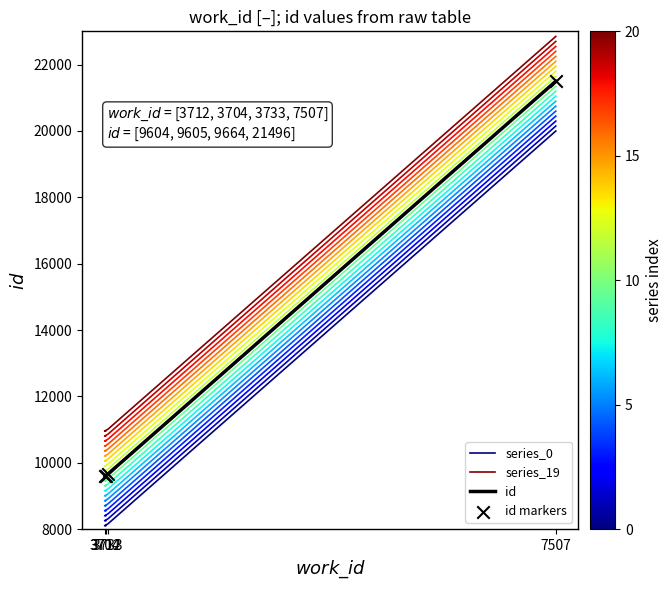

Which series contains the highest Y value?

series_19